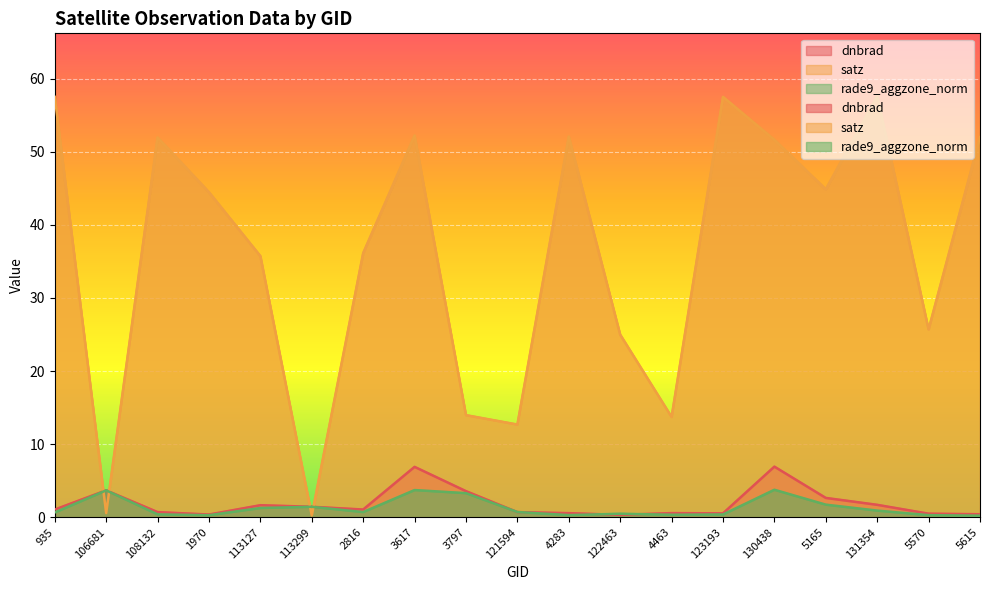

Reading left to right, transcribe all the data shown in this chart.

dnbrad: 935=1.1	106681=3.7	108132=0.7	1970=0.4	113127=1.7	113299=1.4	2816=1.1	3617=6.9	3797=3.6	121594=0.7	4283=0.6	122463=0.3	4463=0.6	123193=0.5	130438=6.9	5165=2.7	131354=1.7	5570=0.5	5615=0.4
satz: 935=57.5	106681=0.6	108132=51.9	1970=44.5	113127=35.7	113299=0.3	2816=36.1	3617=52.2	3797=14.0	121594=12.7	4283=52.1	122463=25.0	4463=13.7	123193=57.5	130438=51.6	5165=44.9	131354=57.5	5570=25.7	5615=52.0
rade9_aggzone_norm: 935=0.7	106681=3.7	108132=0.4	1970=0.3	113127=1.3	113299=1.4	2816=0.7	3617=3.7	3797=3.3	121594=0.7	4283=0.3	122463=0.5	4463=0.4	123193=0.4	130438=3.8	5165=1.7	131354=0.9	5570=0.3	5615=0.2